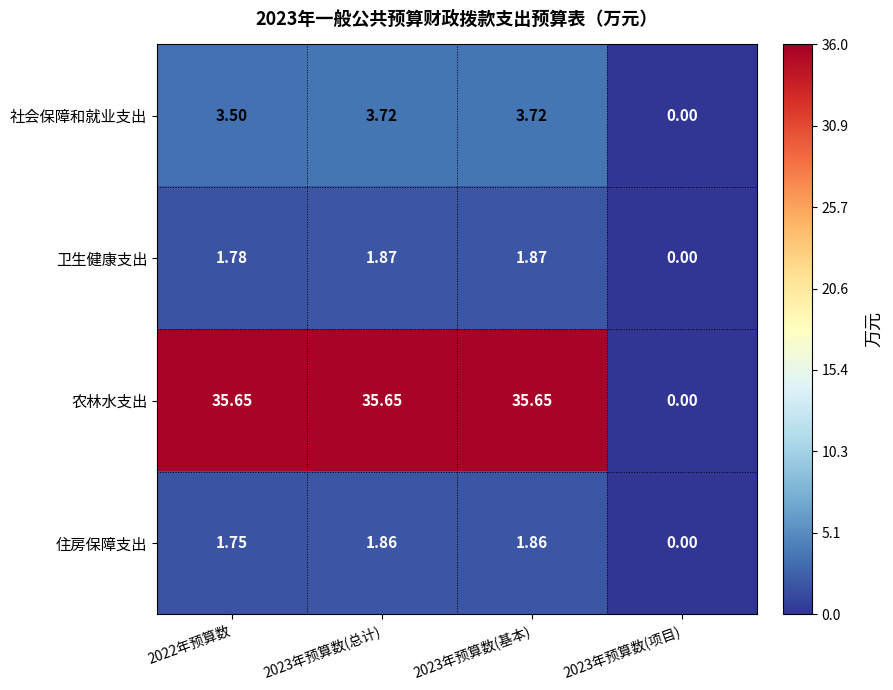

What is the spread (max minus min) of values at 2023年预算数(基本)?

33.8